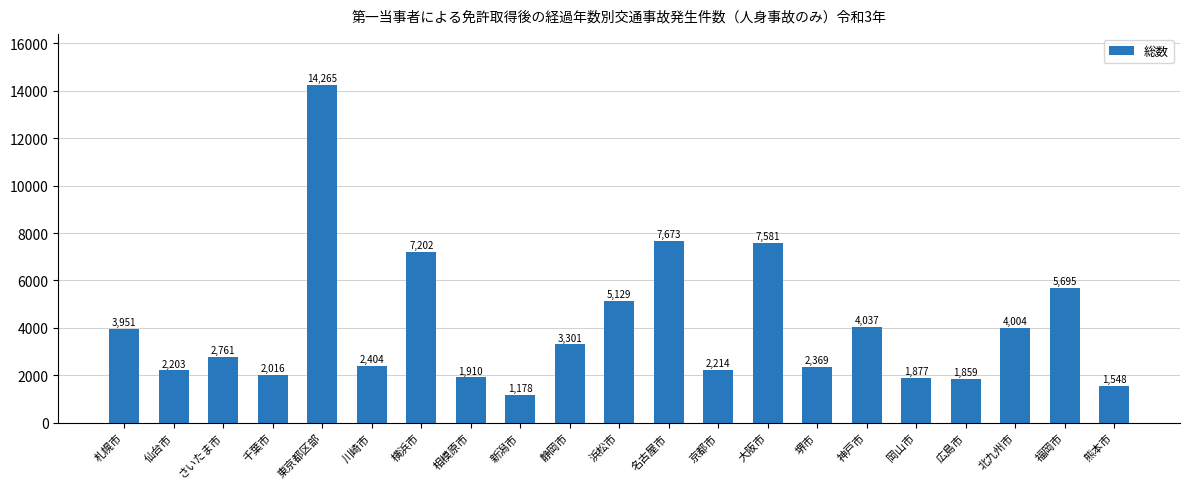

Are the bars horizontal?

No